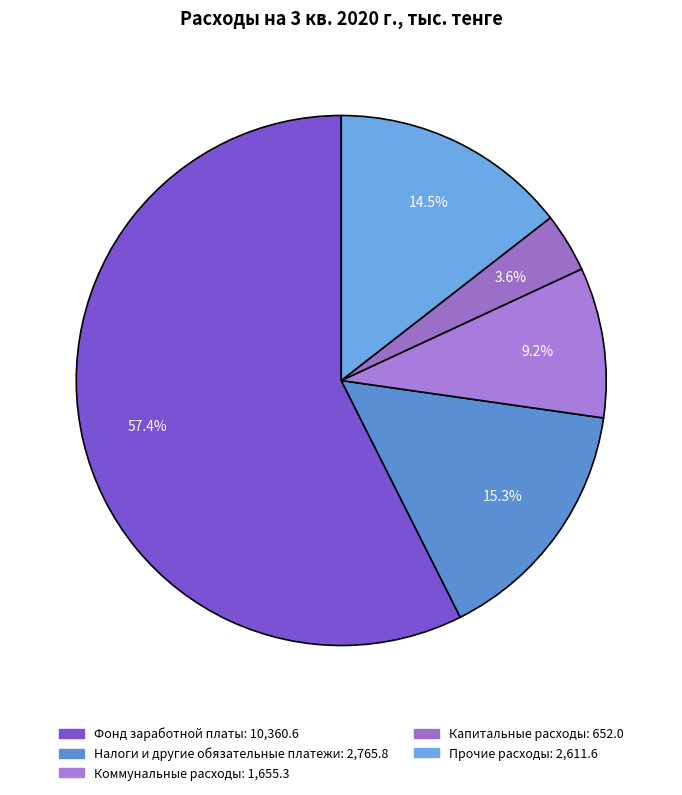

Count the number of slices in the pie.

5